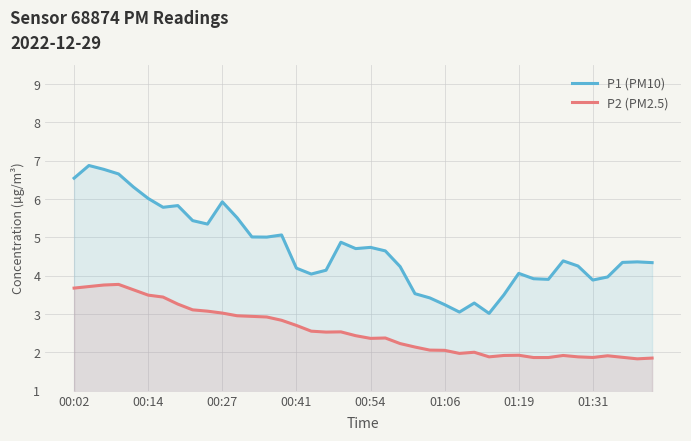

How many series are shown in this chart?

2